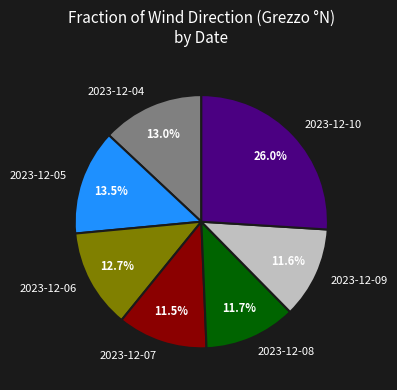

What portion of the pie excludes 2023-12-08?

88.3%